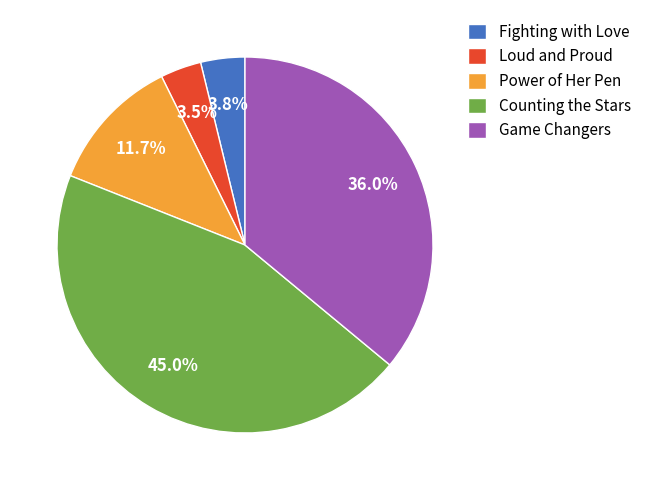

Between Game Changers and Power of Her Pen, which is larger?

Game Changers